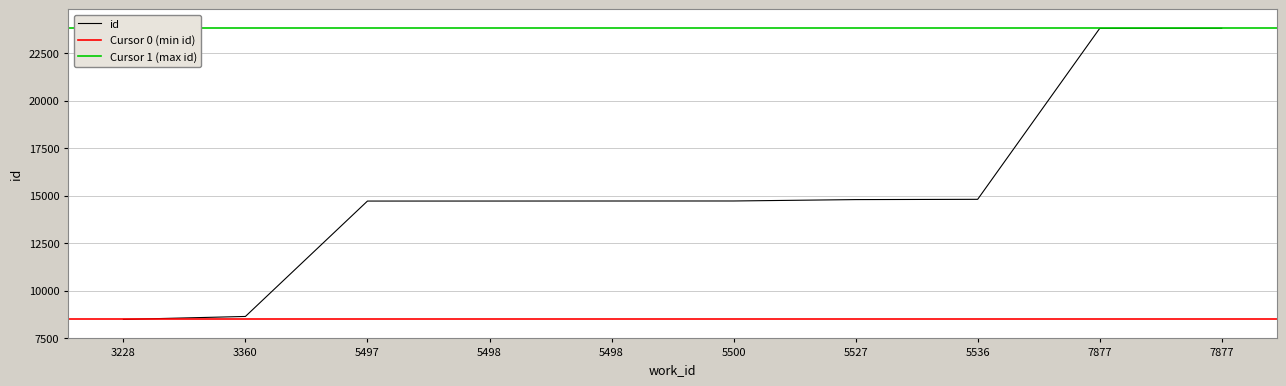

What is the ratio of the value at 5498 to the value at 3228?

1.7